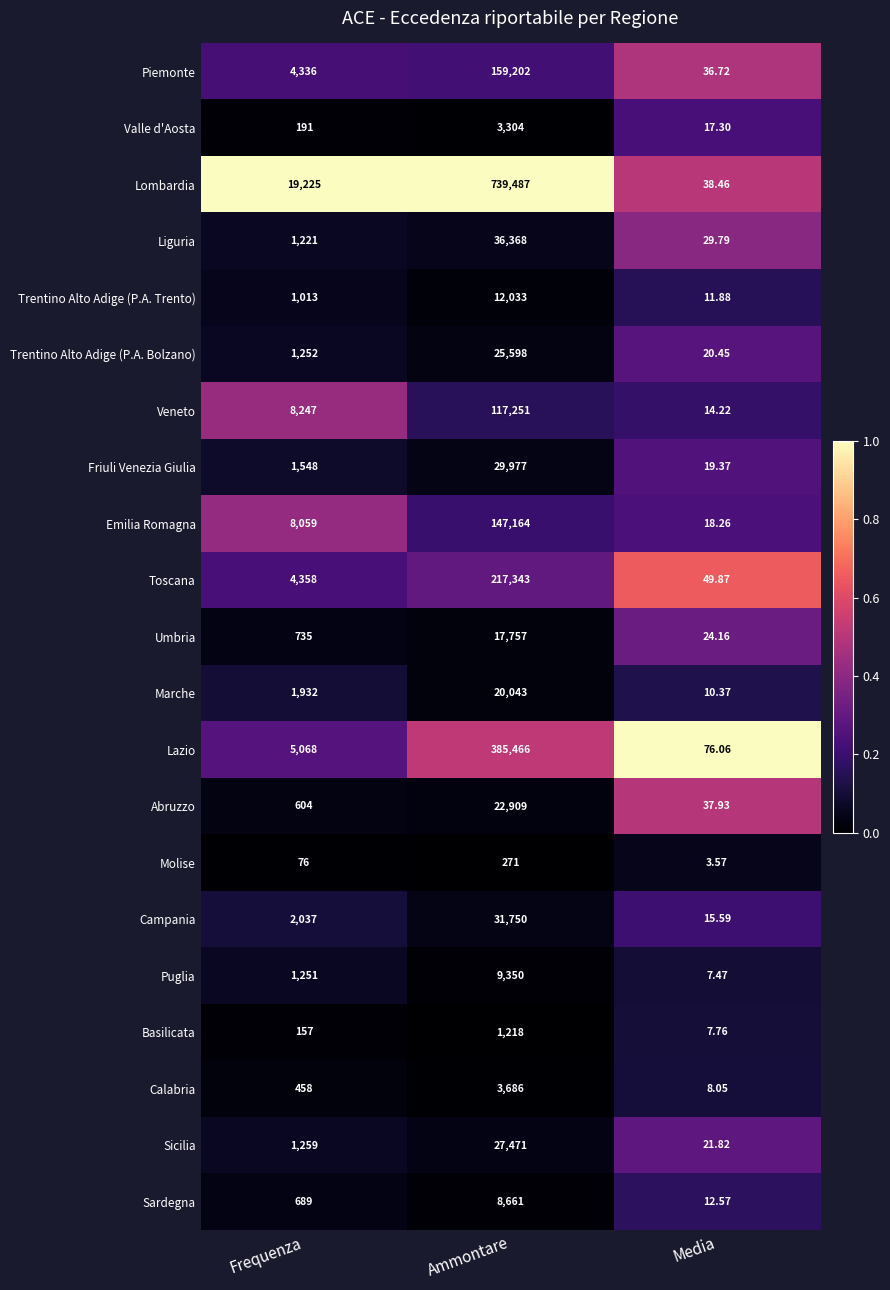

At which category is the sum across all series the highest?

Ammontare